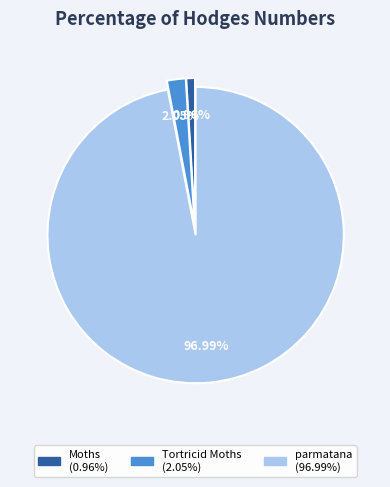

Combined, what portion of the pie is Tortricid Moths and Moths?

3.0%